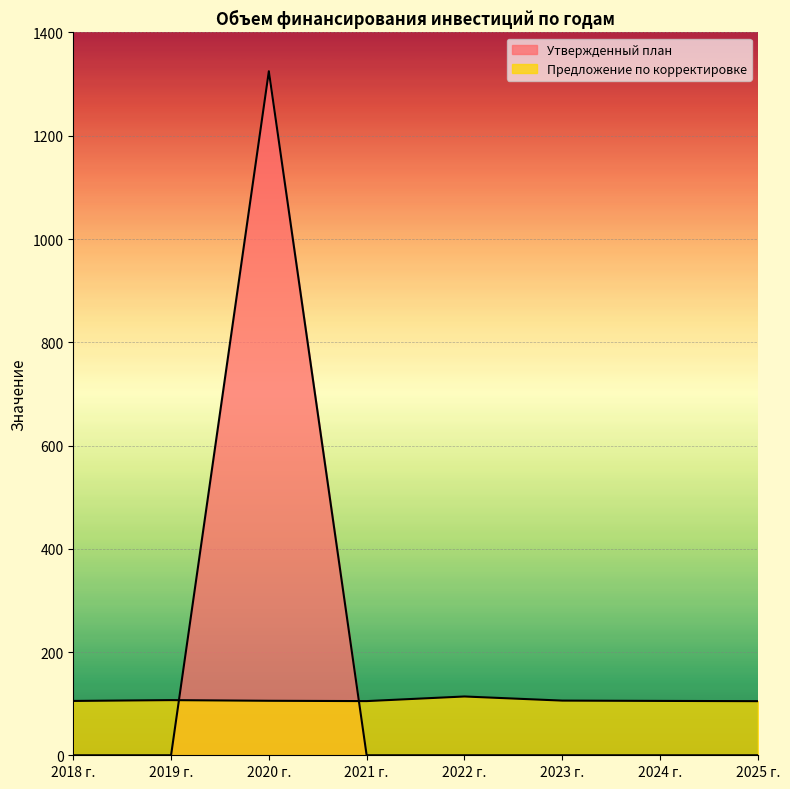

True or false: Утвержденный план has a value of 1755.6 at 2020 г..

False